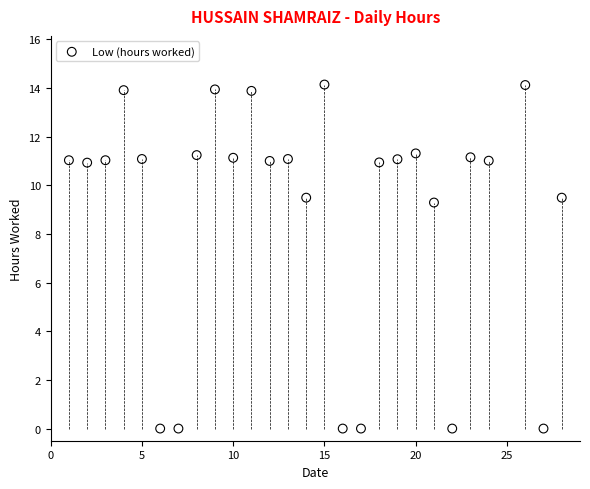

What is the range of Y values (max minus min)?

14.1